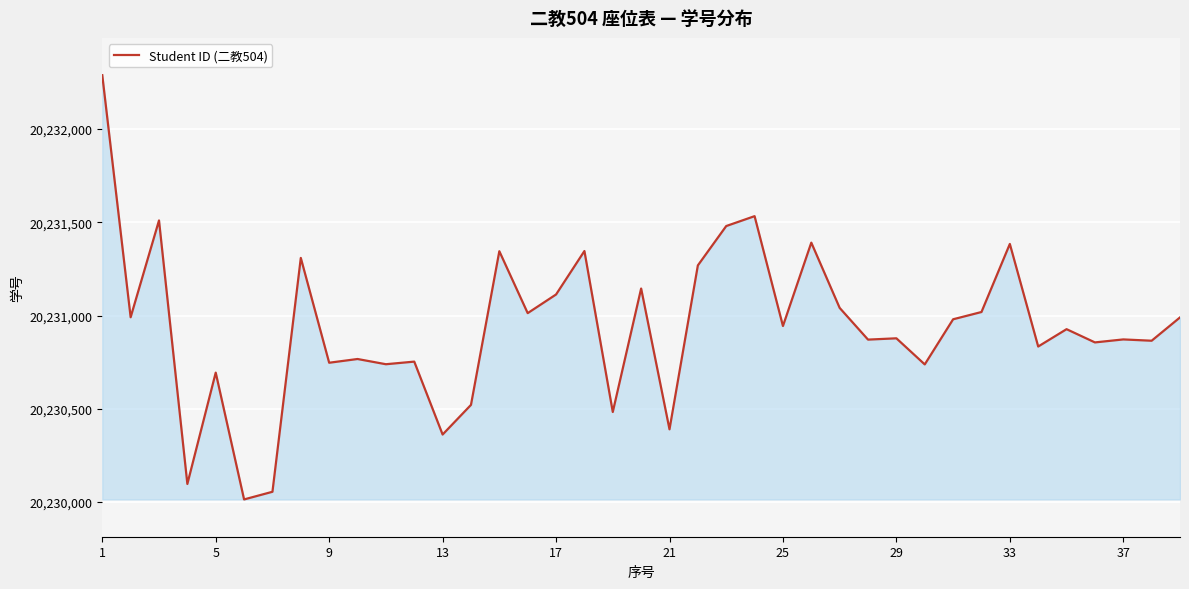

True or false: the data has more than 1 interior local peaks.

True